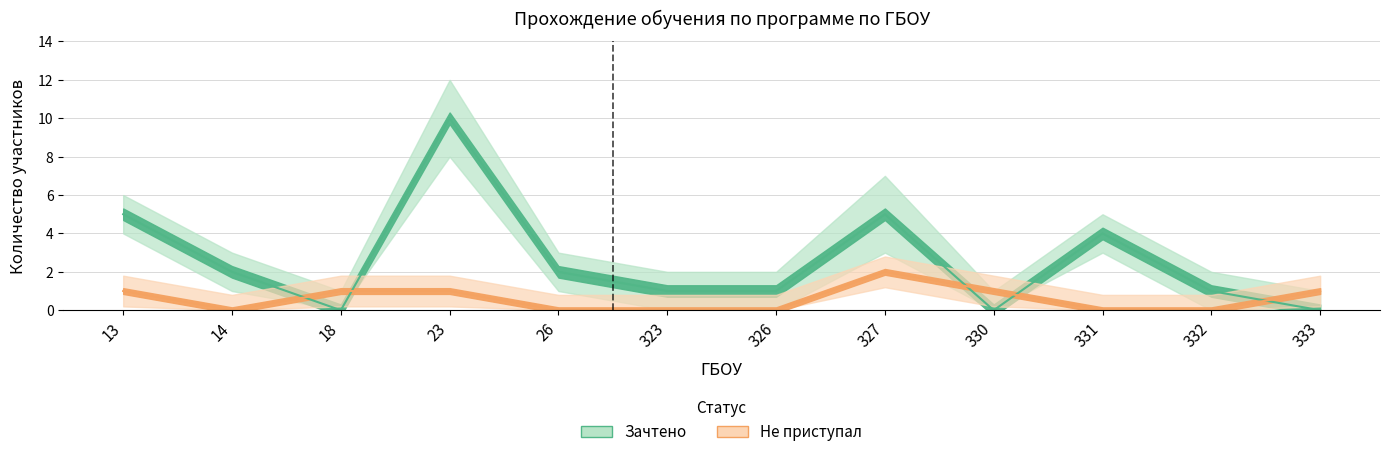

Where does the Не приступал (тест 1) series first go above 1?

327